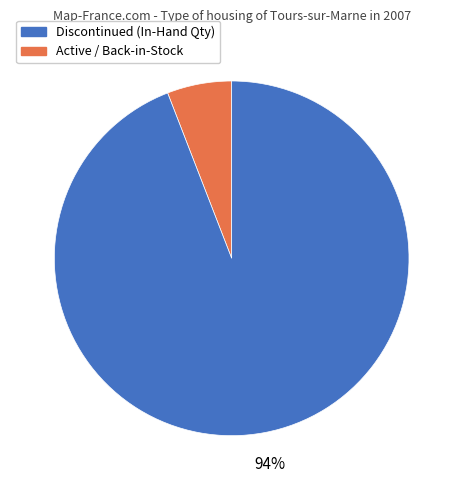

To the nearest percent, what is the difference between the largest and smallest slice percentages?

88%